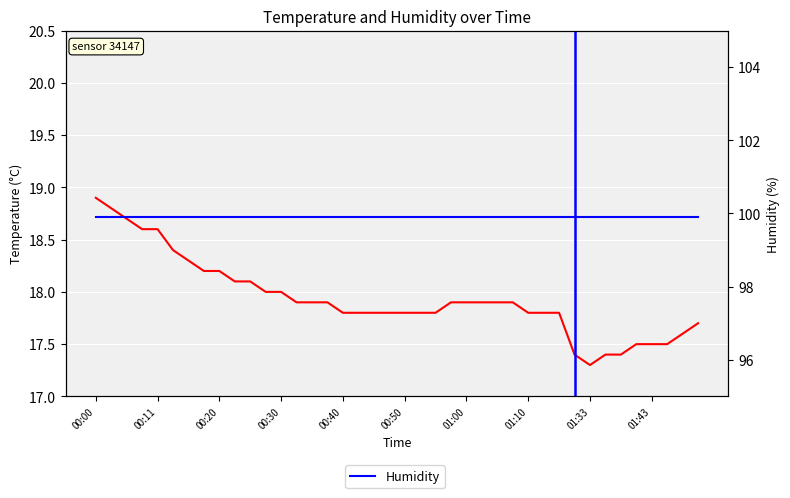

Is it true that Temperature equals 28.3 at 25?

False